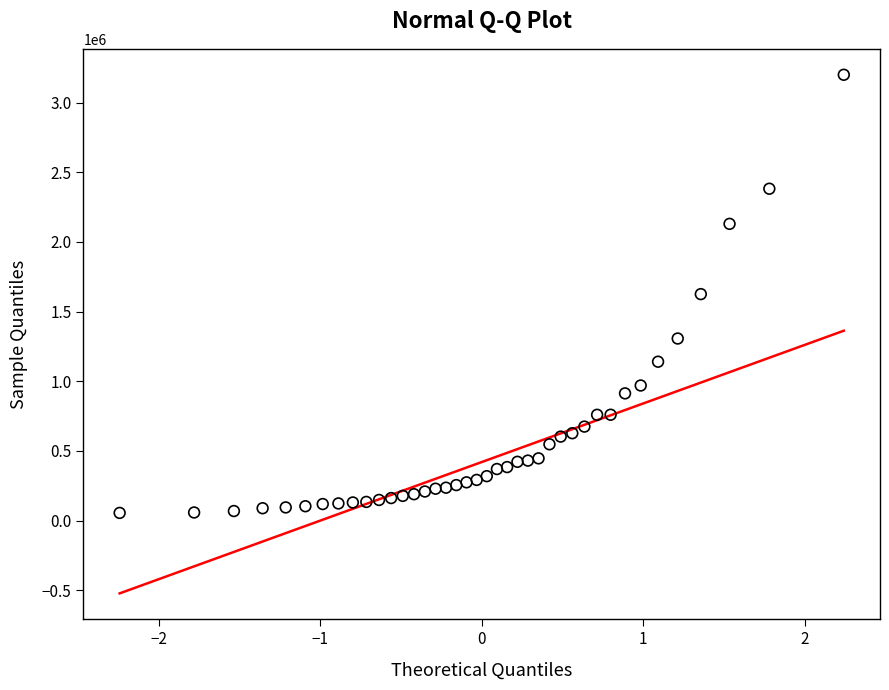

What is the range of Y values (max minus min)?

3144045